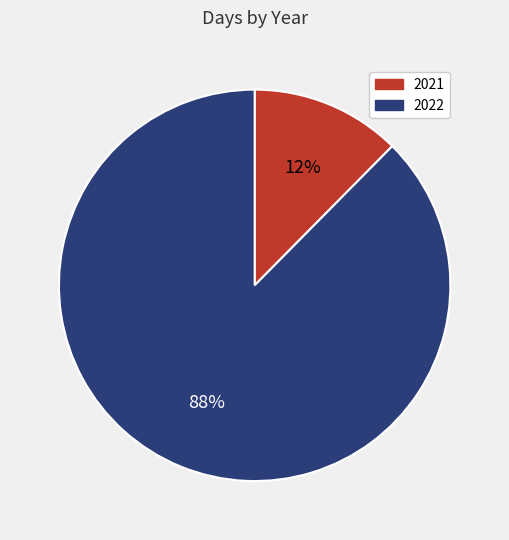

The 2022 slice represents 99% of the pie. True or false?

False